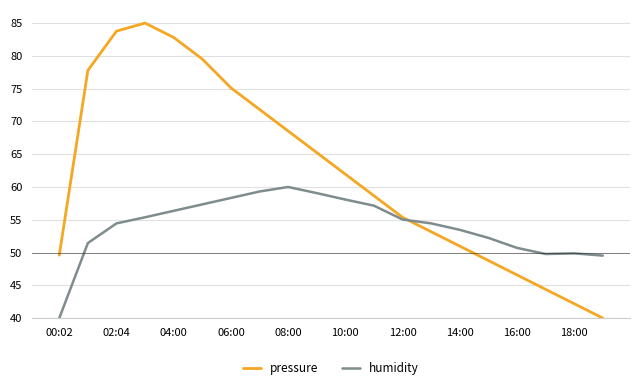

What is the maximum value for pressure?

85.0